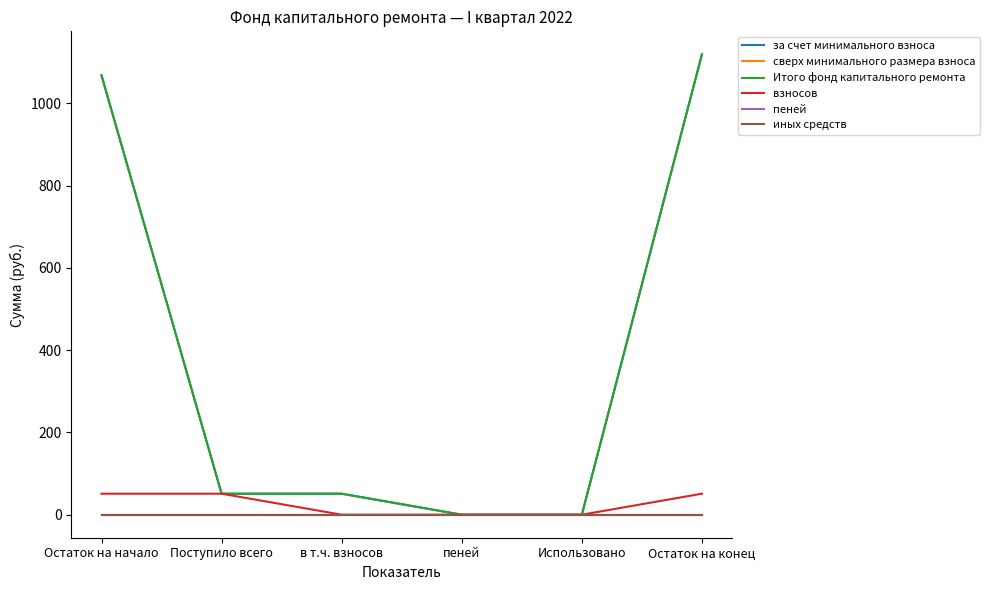

Is this an area chart (filled region under the line)?

No